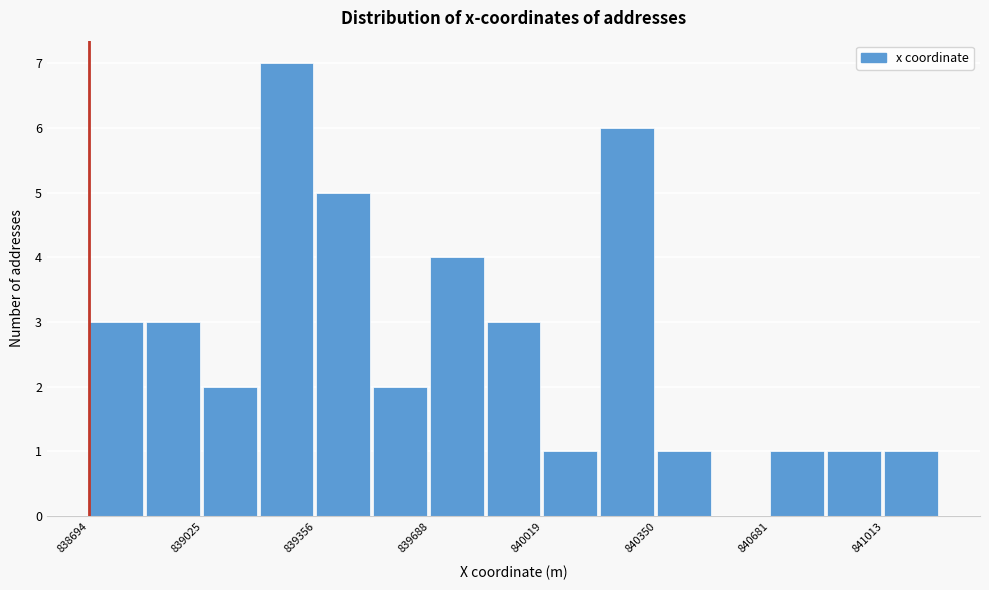

Read against the x-axis, roughly where is the centre of the tallest bar?

839250